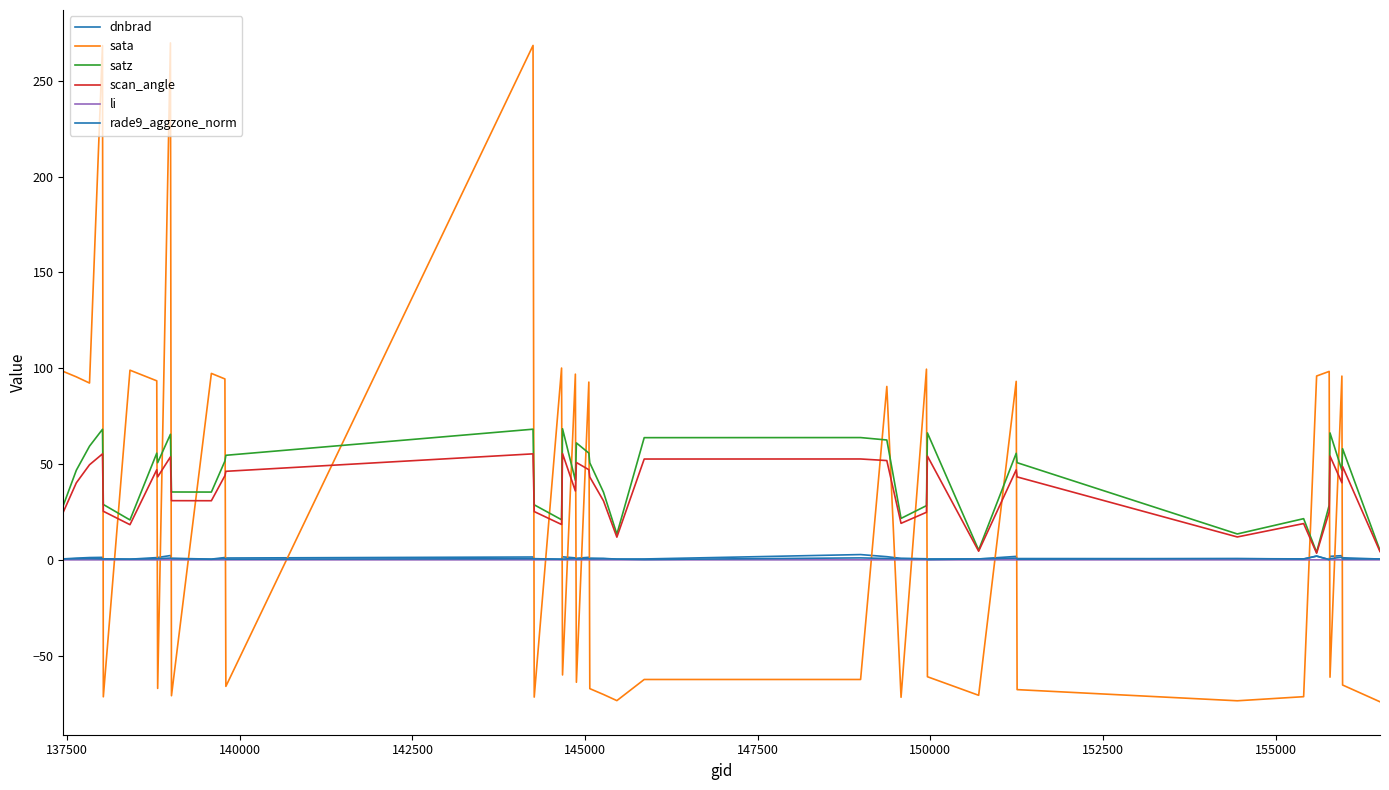

How many distinct data groups are displayed?

6